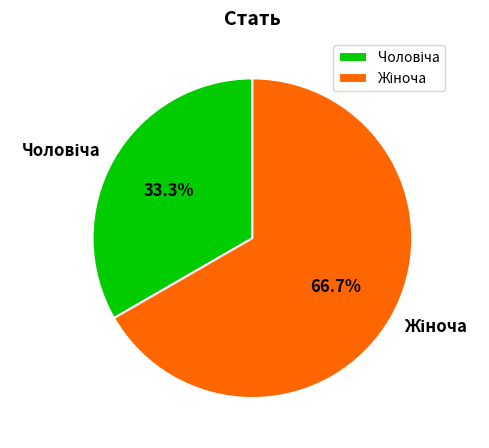

Is there a majority slice in this chart?

Yes